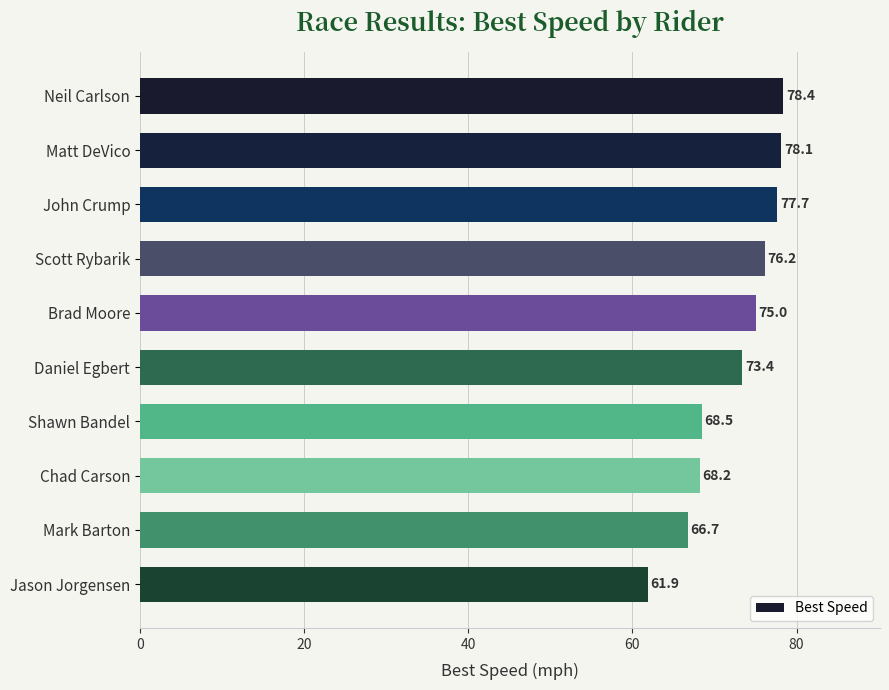

How many distinct data groups are displayed?

1